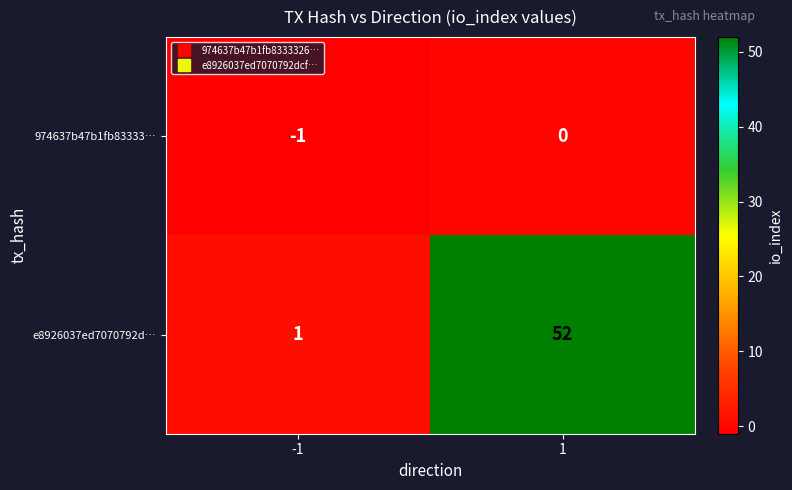

How many categories are shown in the chart?

2